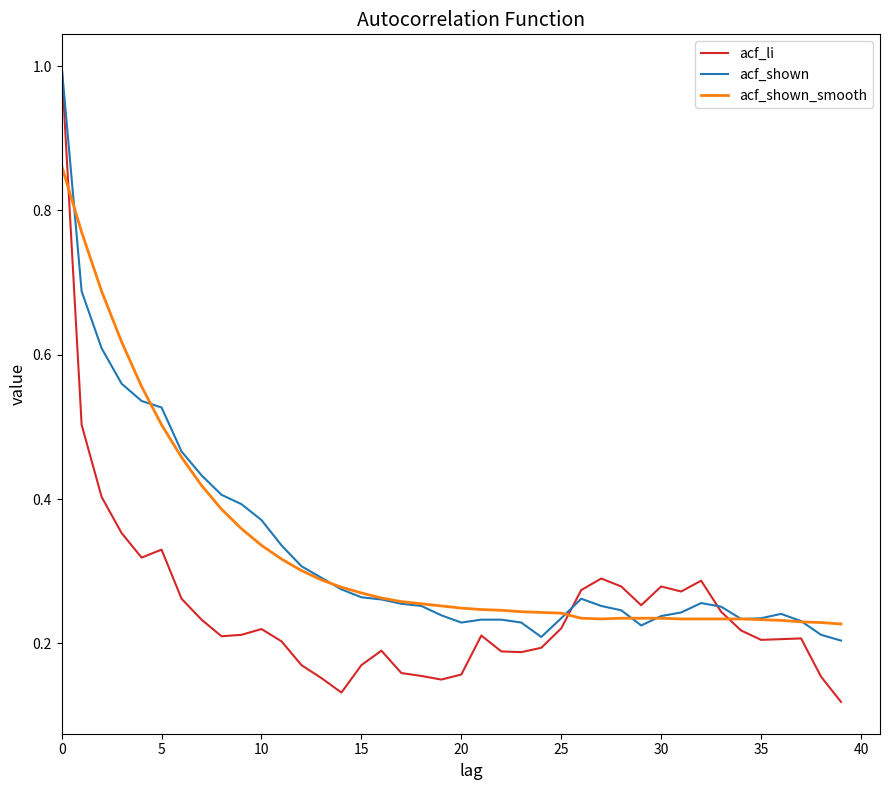

Which series has the largest range (max minus min)?

acf_li